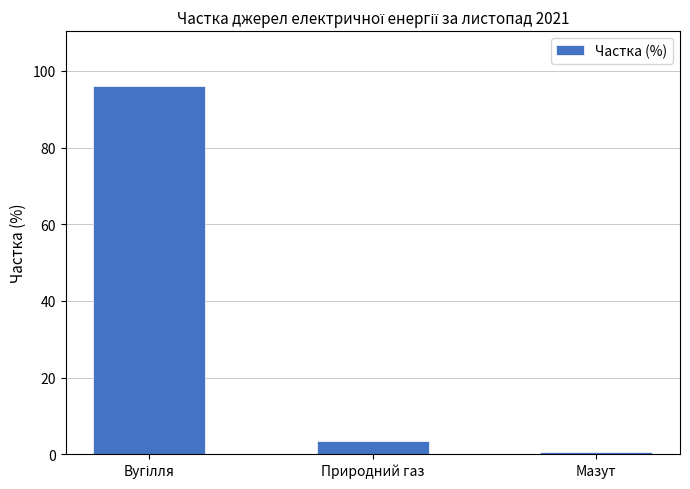

What is the difference between the maximum and minimum values?

95.5